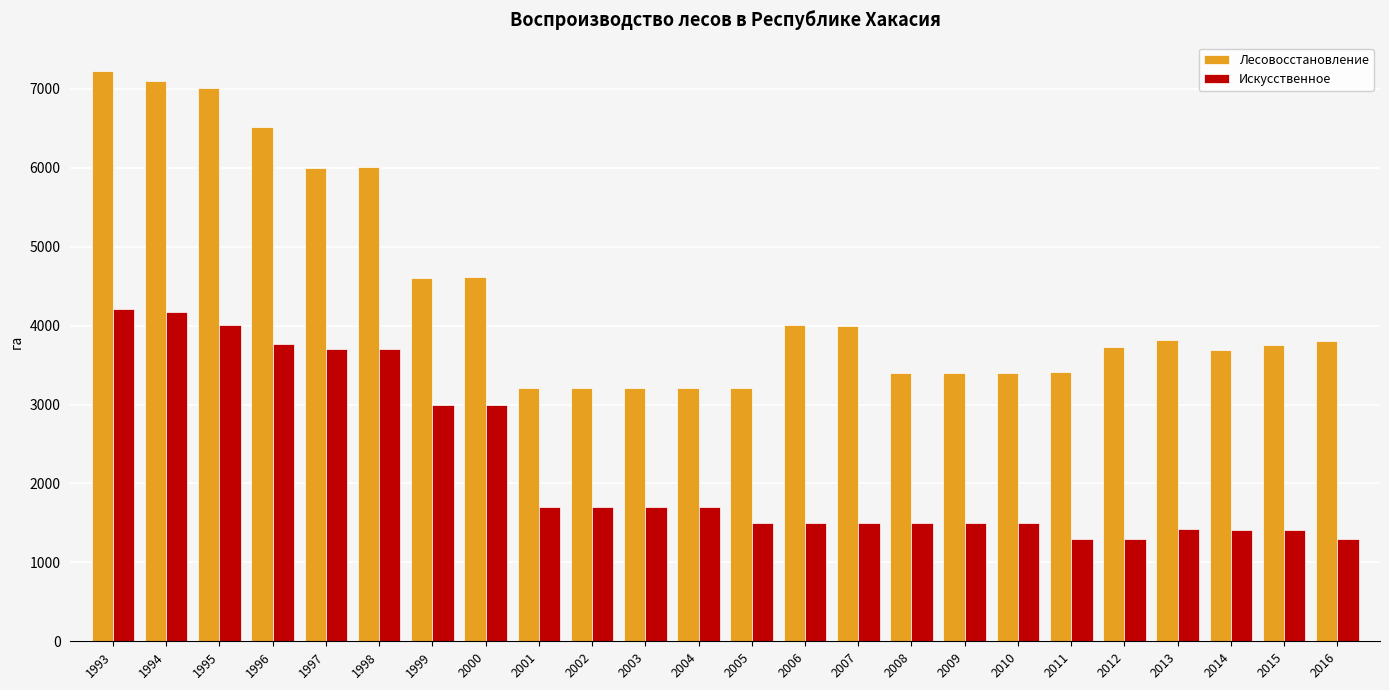

Rank the series by their average value, from lowest to highest.

Искусственное, Лесовосстановление